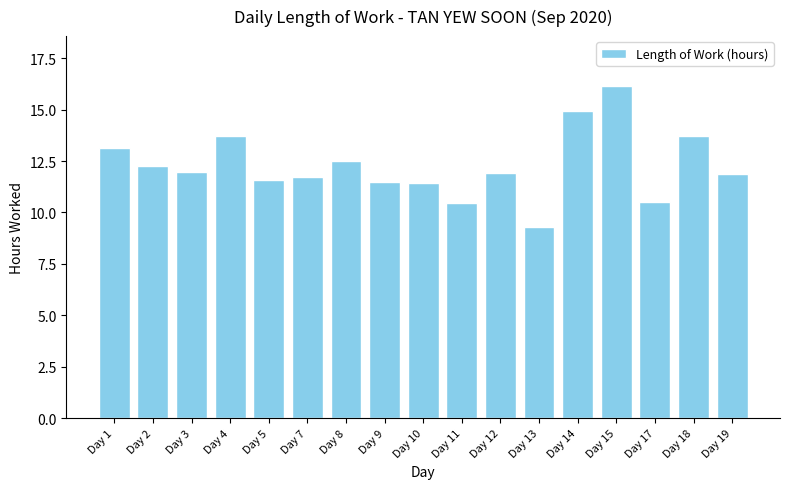

Which label corresponds to the largest value in the chart?

Day 15